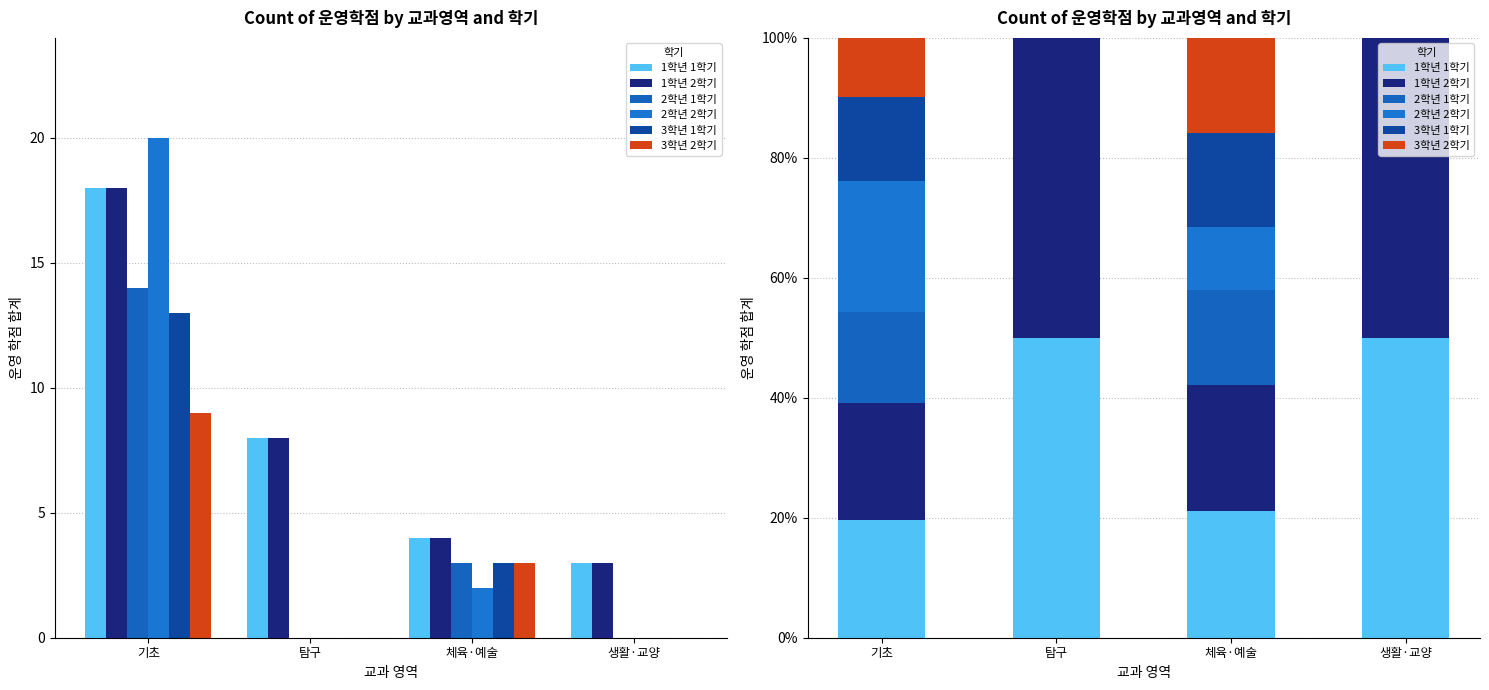

What is the highest value of the 2학년 2학기 series?

21.7